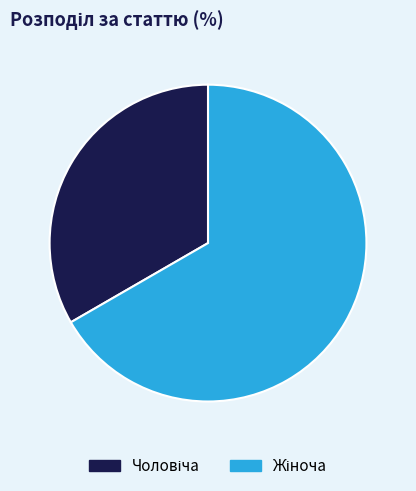

Does any single category account for the majority?

Yes